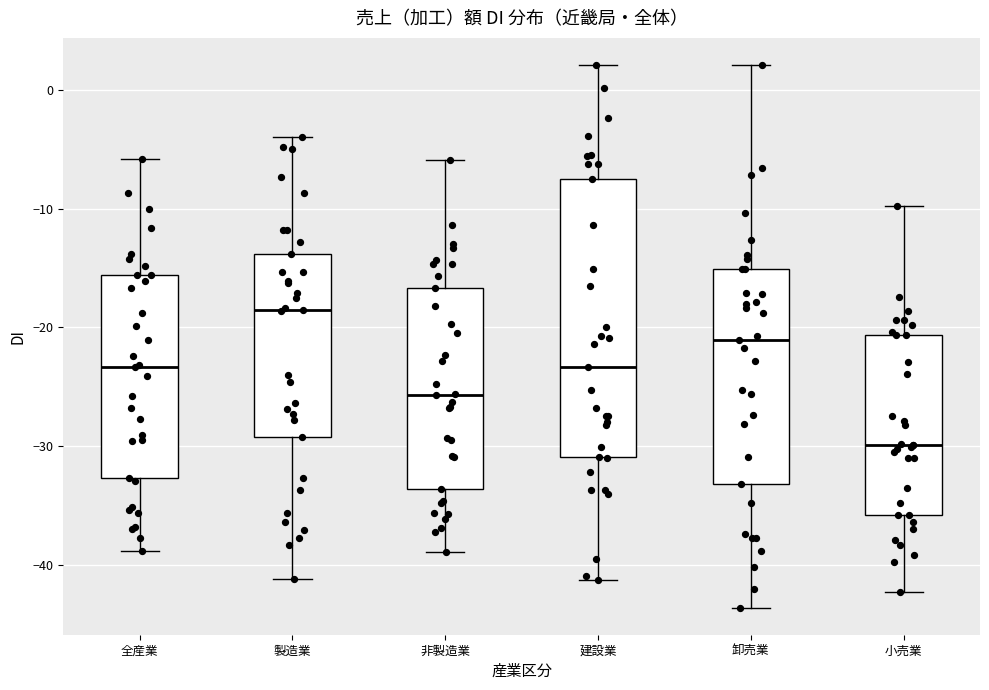

Reading left to right, read every box against the y-axis: the position of its median line, the range the box covers, and the ends of its whiskers. The values are not printed on the chart, so give them approximately, as read against the axis.

全産業: median -23, box -33 to -16, whiskers -39 to -6
製造業: median -18, box -29 to -14, whiskers -41 to -4
非製造業: median -26, box -34 to -17, whiskers -39 to -6
建設業: median -23, box -31 to -7, whiskers -41 to 2
卸売業: median -21, box -33 to -15, whiskers -44 to 2
小売業: median -30, box -36 to -21, whiskers -42 to -10